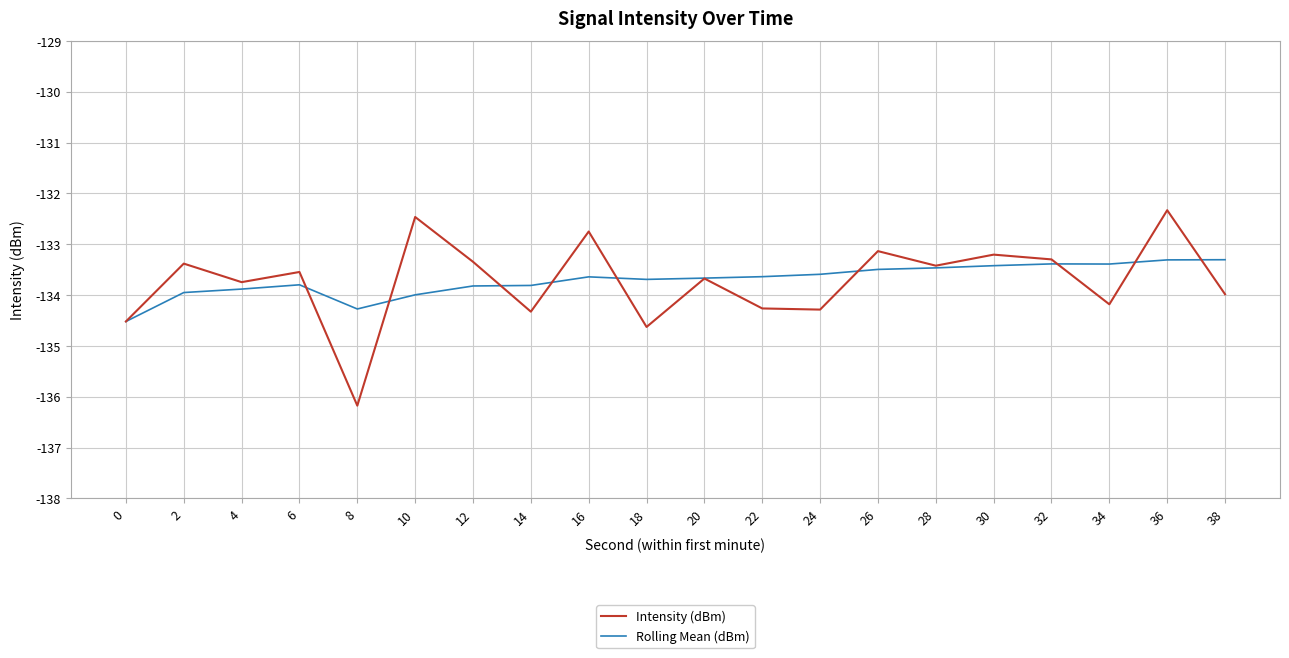

How many interior local valleys does the Intensity (dBm) series have?

7